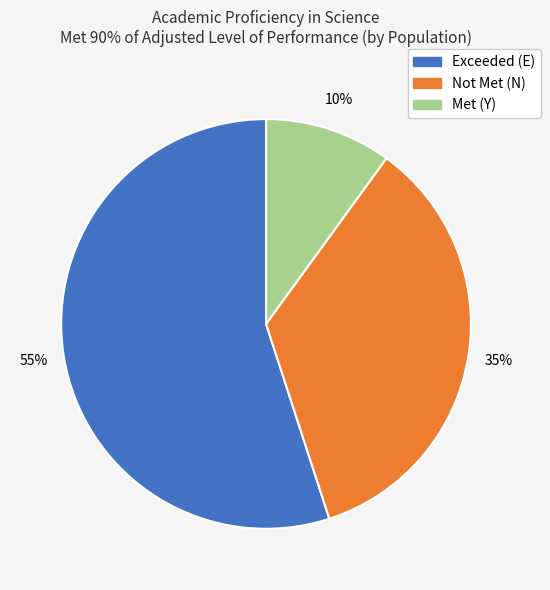

To the nearest percent, what is the difference between the largest and smallest slice percentages?

45%